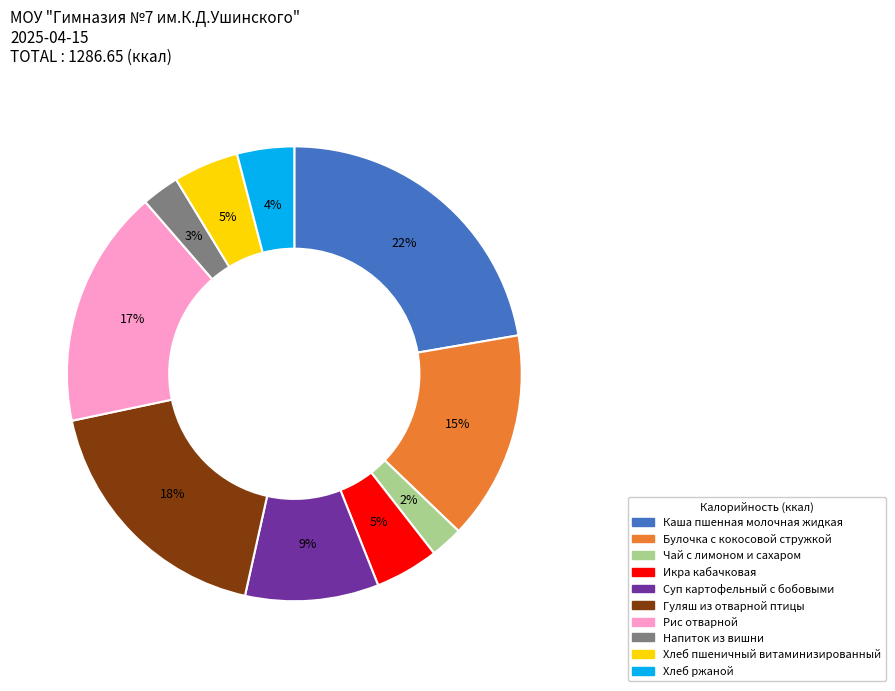

Between Хлеб ржаной and Булочка с кокосовой стружкой, which is larger?

Булочка с кокосовой стружкой